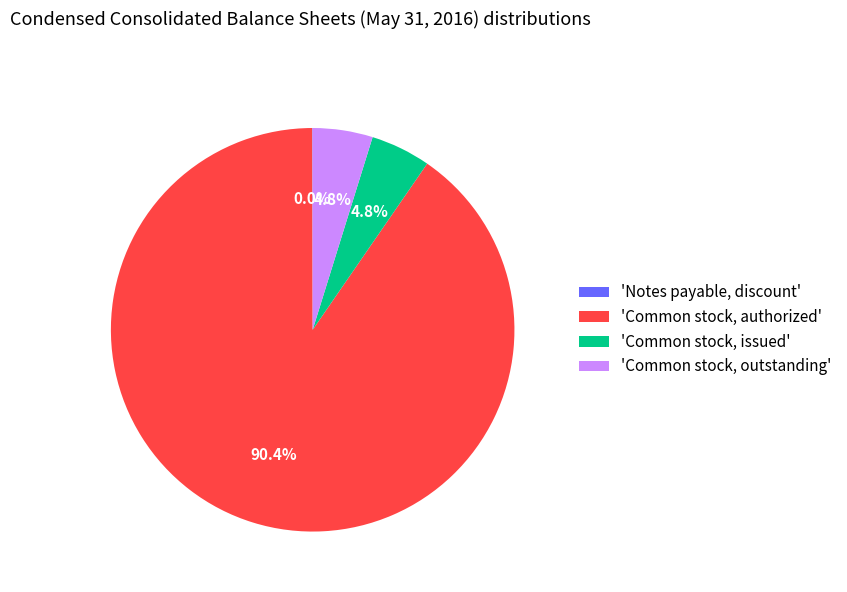

Does any single category account for the majority?

Yes